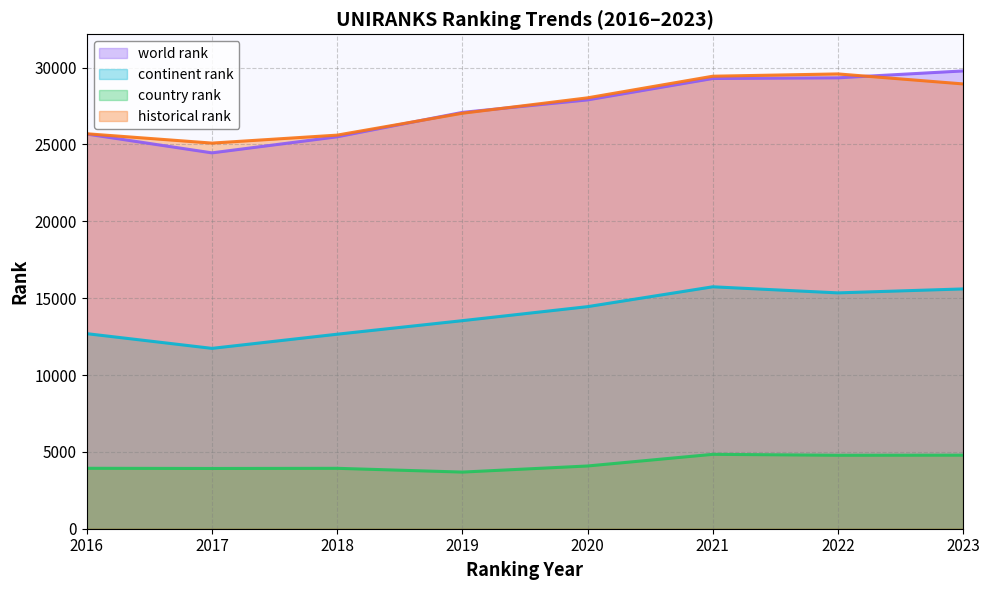

True or false: continent rank and country rank cross at least once.

False